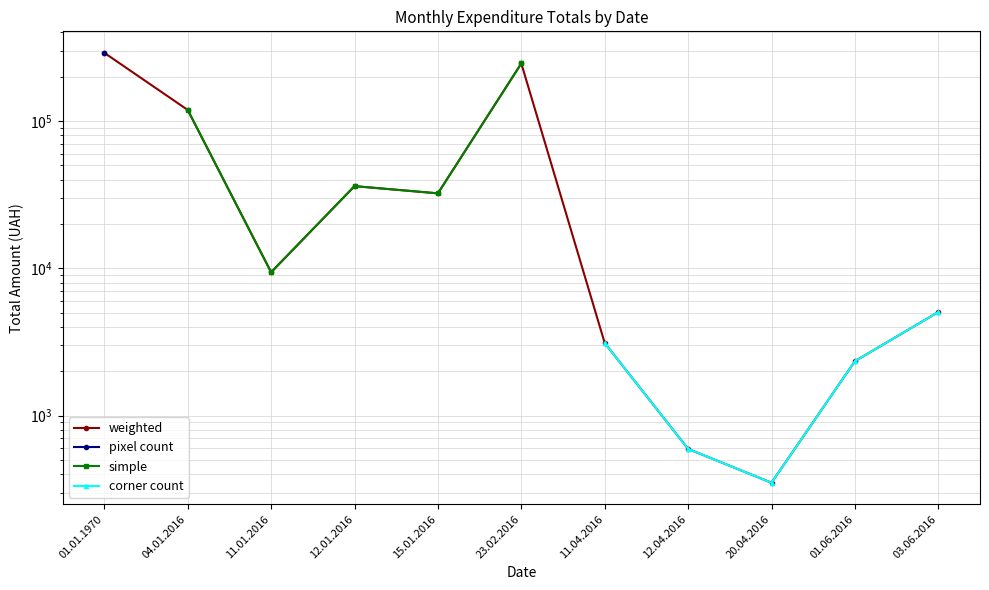

What is the sum of all weighted values?

744908.2